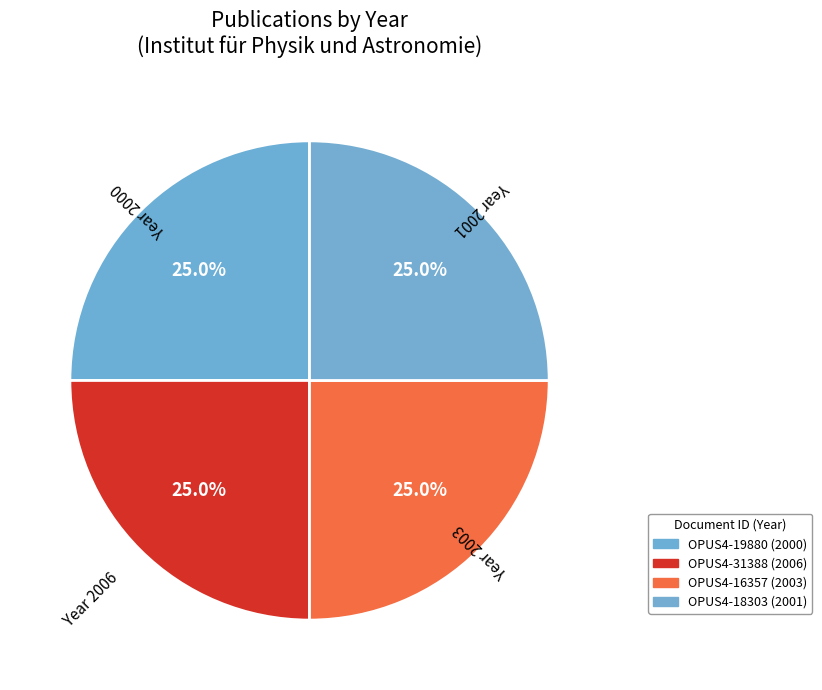

Rank the categories by value from lowest to highest.

OPUS4-19880
(2000), OPUS4-18303
(2001), OPUS4-16357
(2003), OPUS4-31388
(2006)